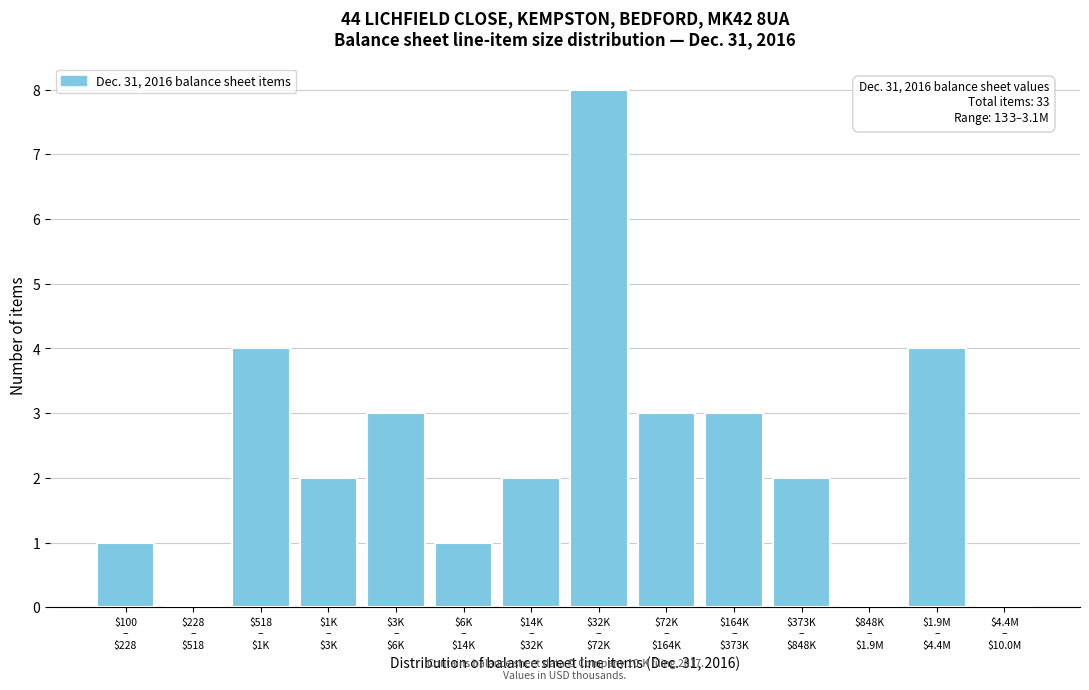

What is the sum of all values?

33